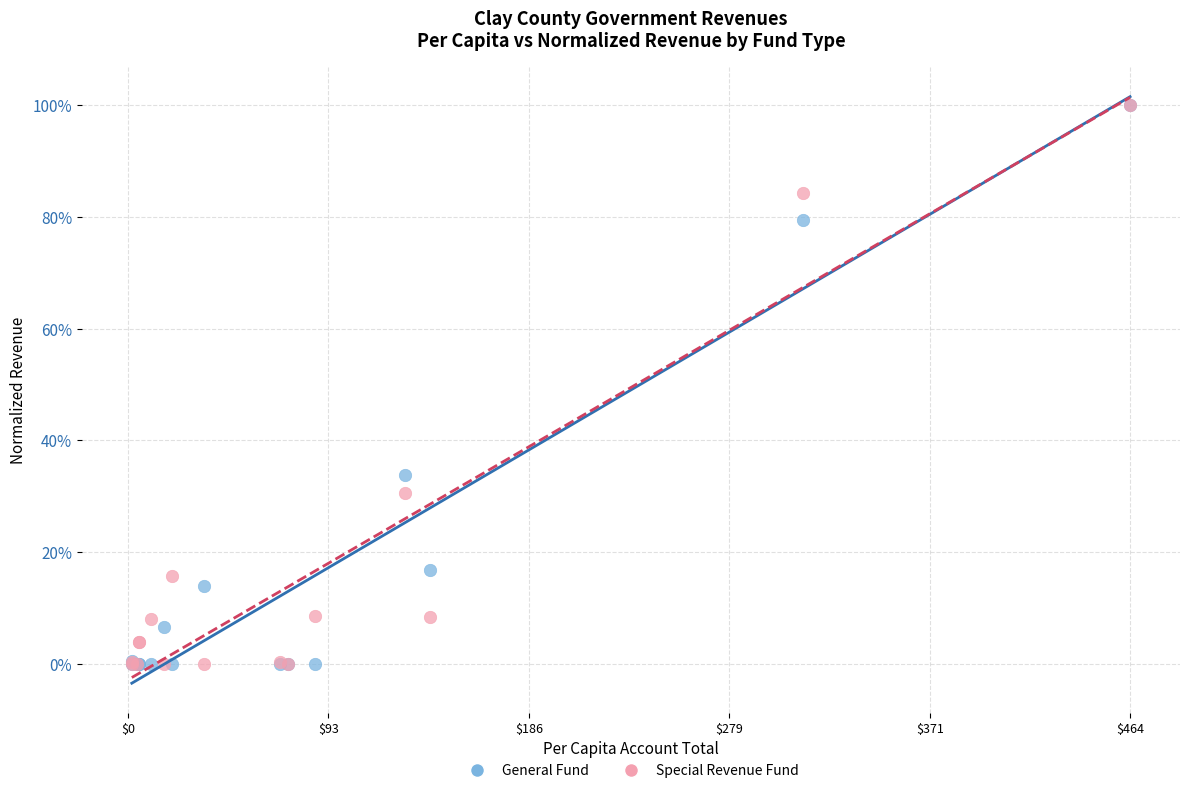

What are all the series names shown in the legend?

General Fund, Special Revenue Fund